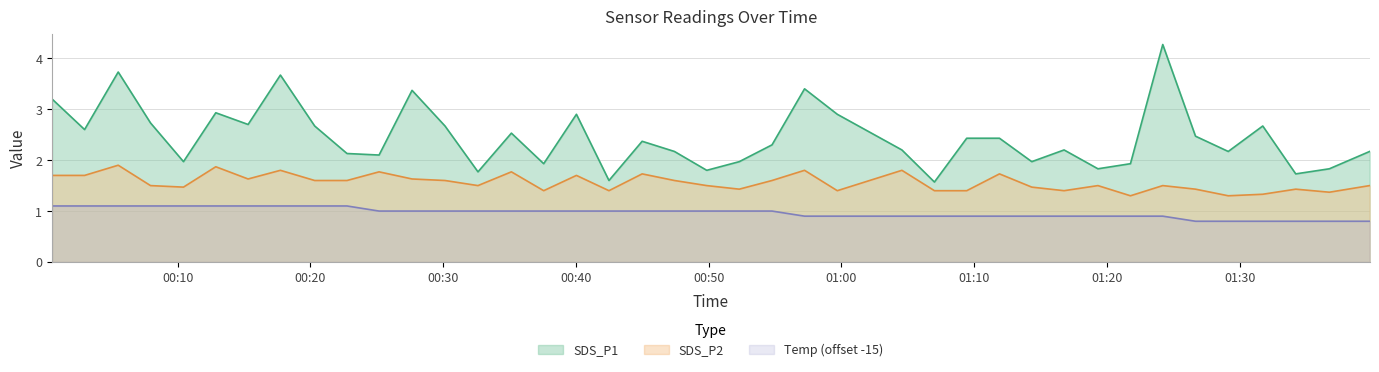

Which series has the largest total across all categories?

SDS_P1